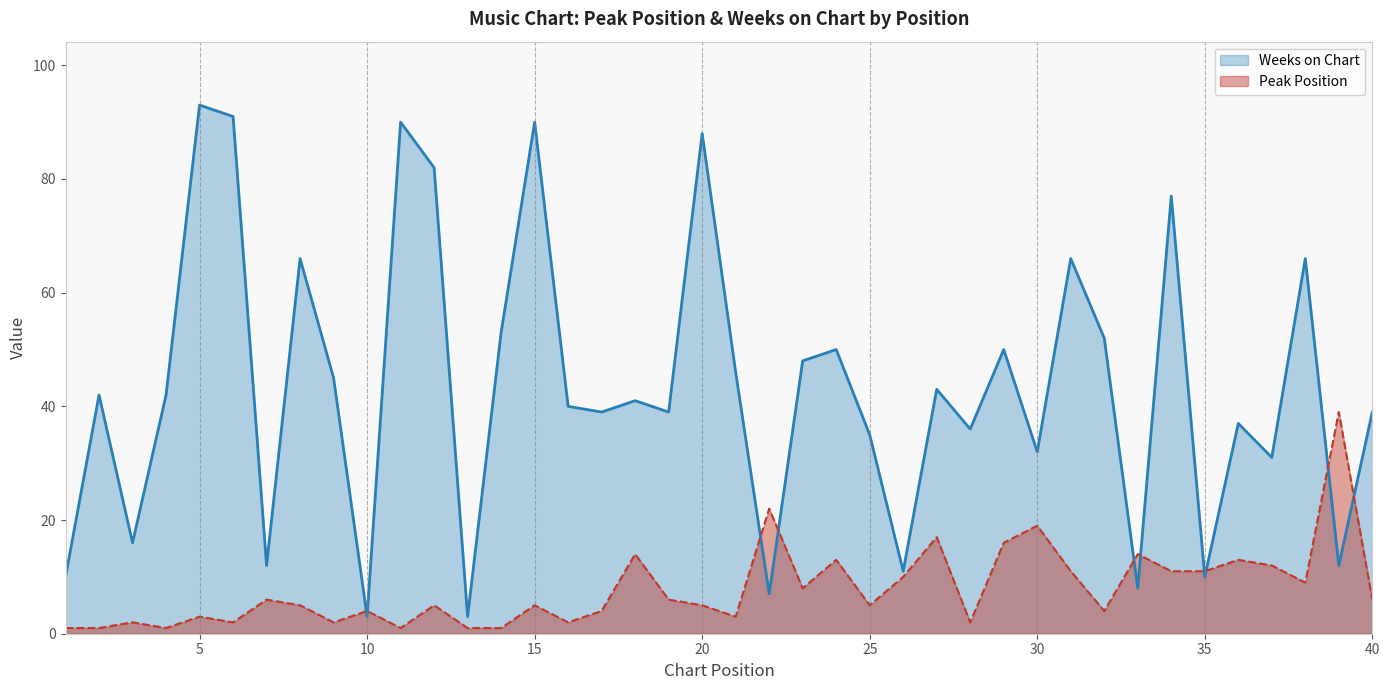

Which category has the highest value in the Weeks on Chart series?

5